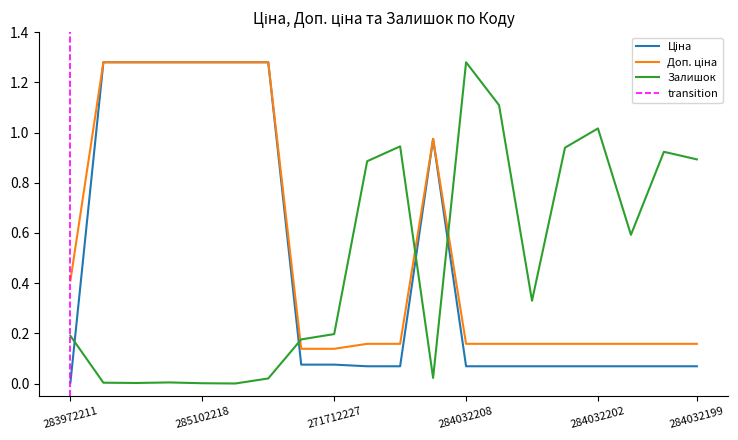

What is the difference between the second highest and minimum values in the Доп. ціна series?

1.1